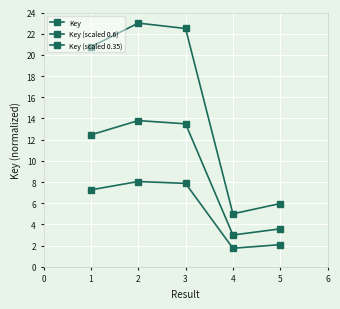

How many values in the Key (scaled 0.35) series are below 7?

2